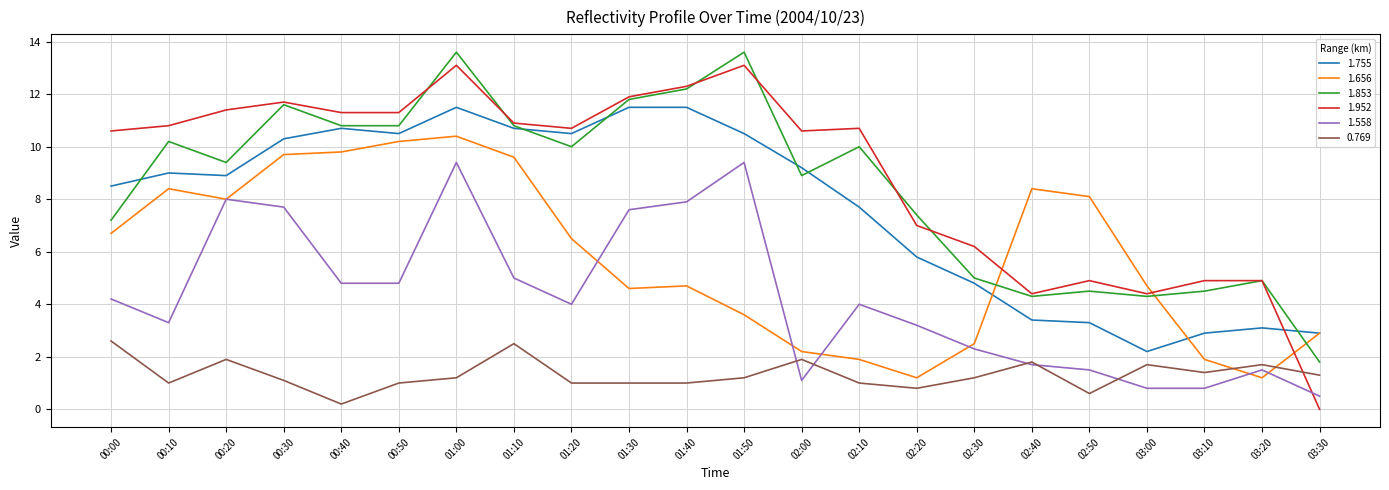

What is the total value across all series at 01:50?

51.4